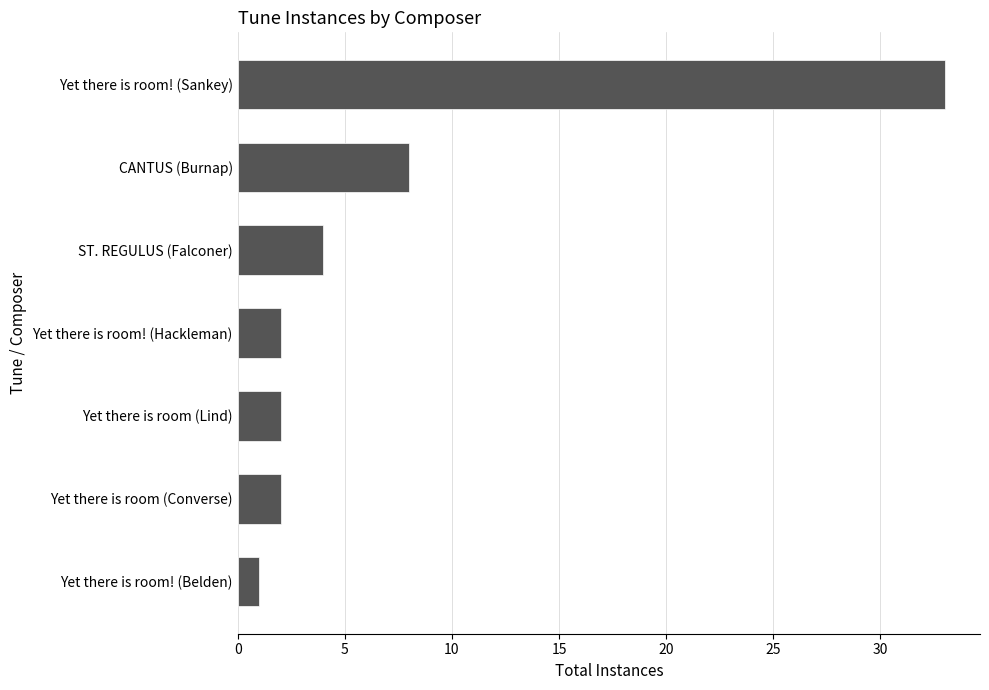

Which label corresponds to the smallest value in the chart?

Yet there is room! (Belden)